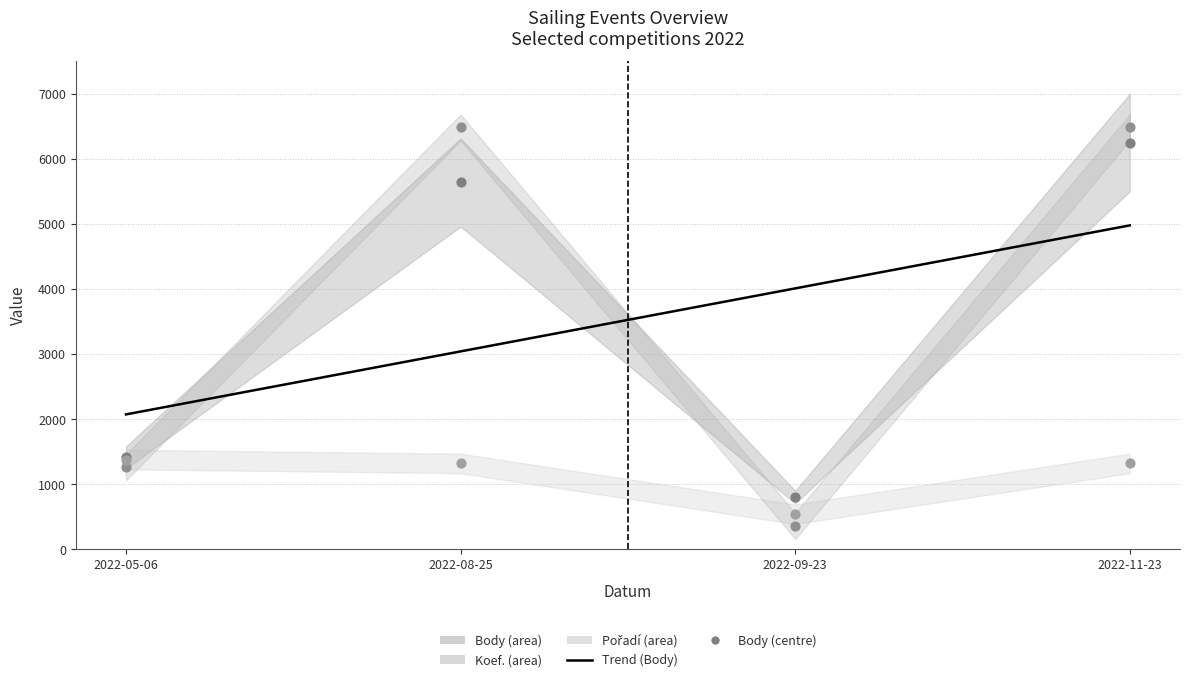

Which series has the widest spread of Y values?

Koef.